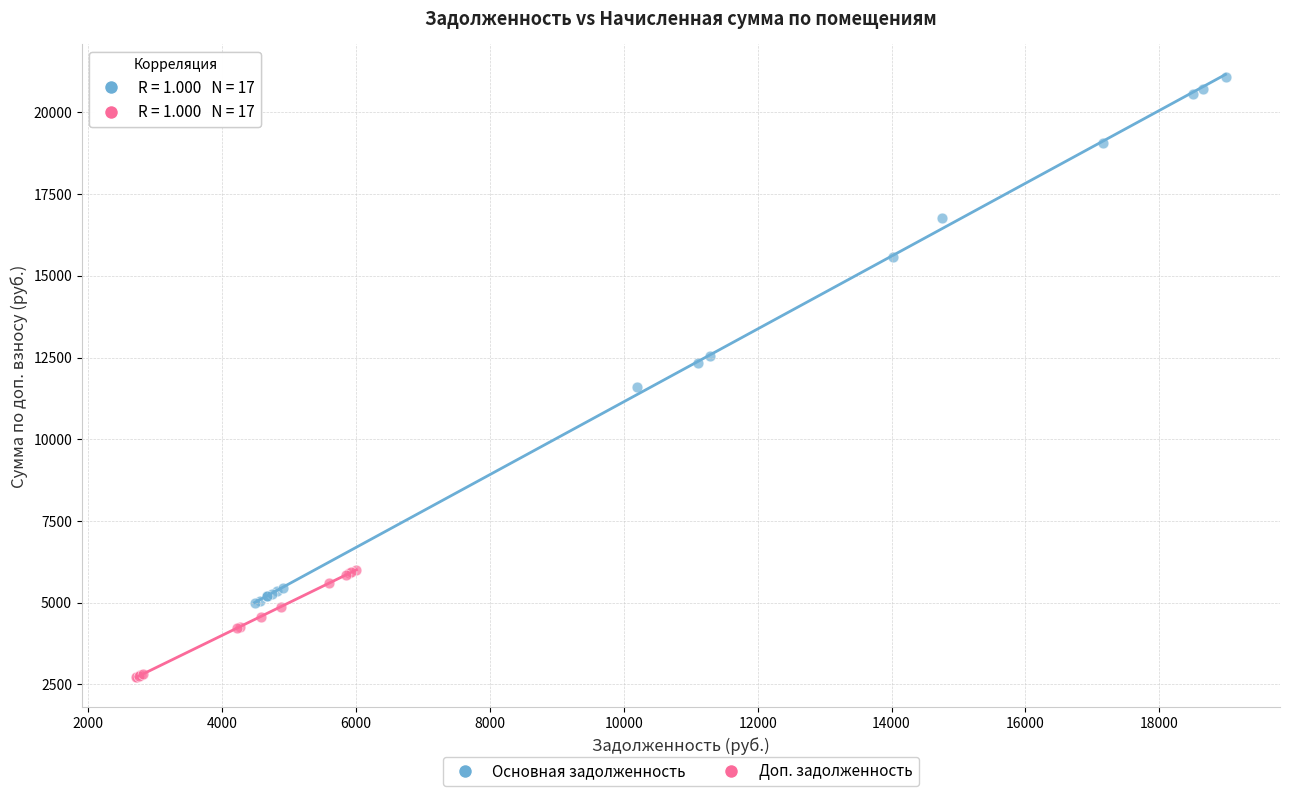

What are all the series names shown in the legend?

Основная задолженность, Доп. задолженность